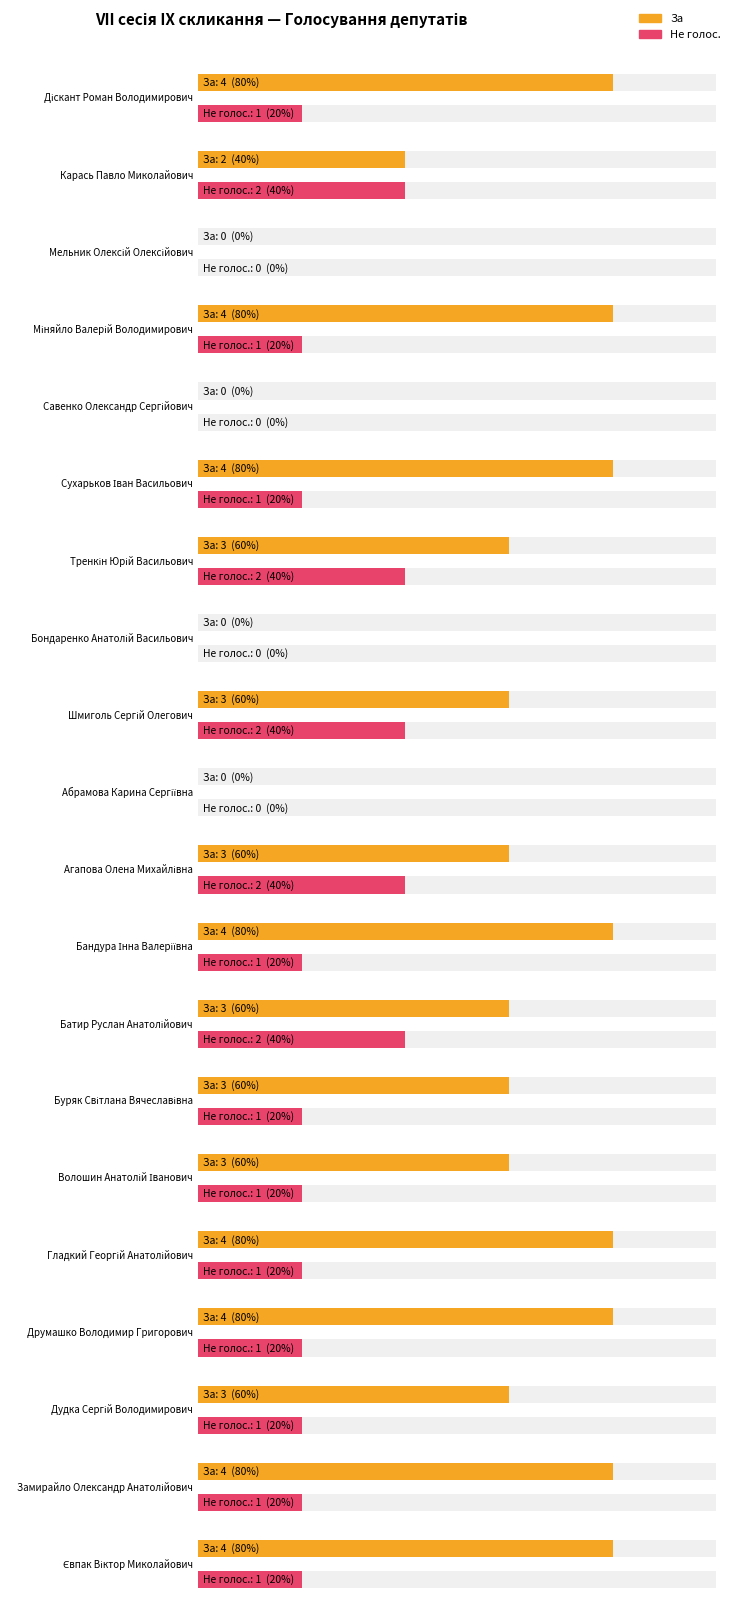

Reading left to right, list all the values displayed in this chart.

За: 4	2	0	4	0	4	3	0	3	0	3	4	3	3	3	4	4	3	4	4
Не голос.: 1	2	0	1	0	1	2	0	2	0	2	1	2	1	1	1	1	1	1	1